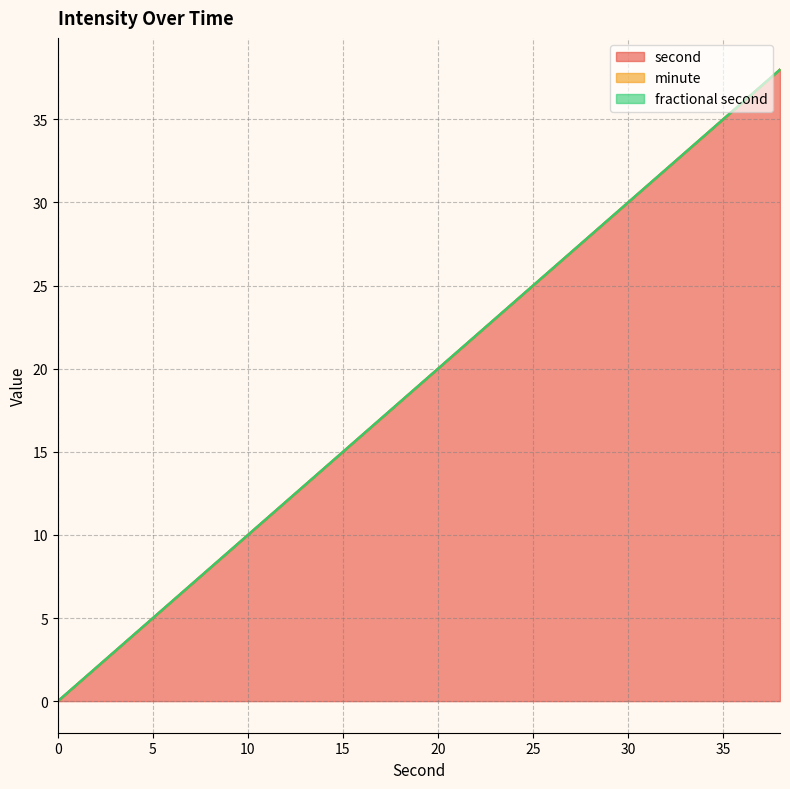

Which series has the largest range (max minus min)?

second